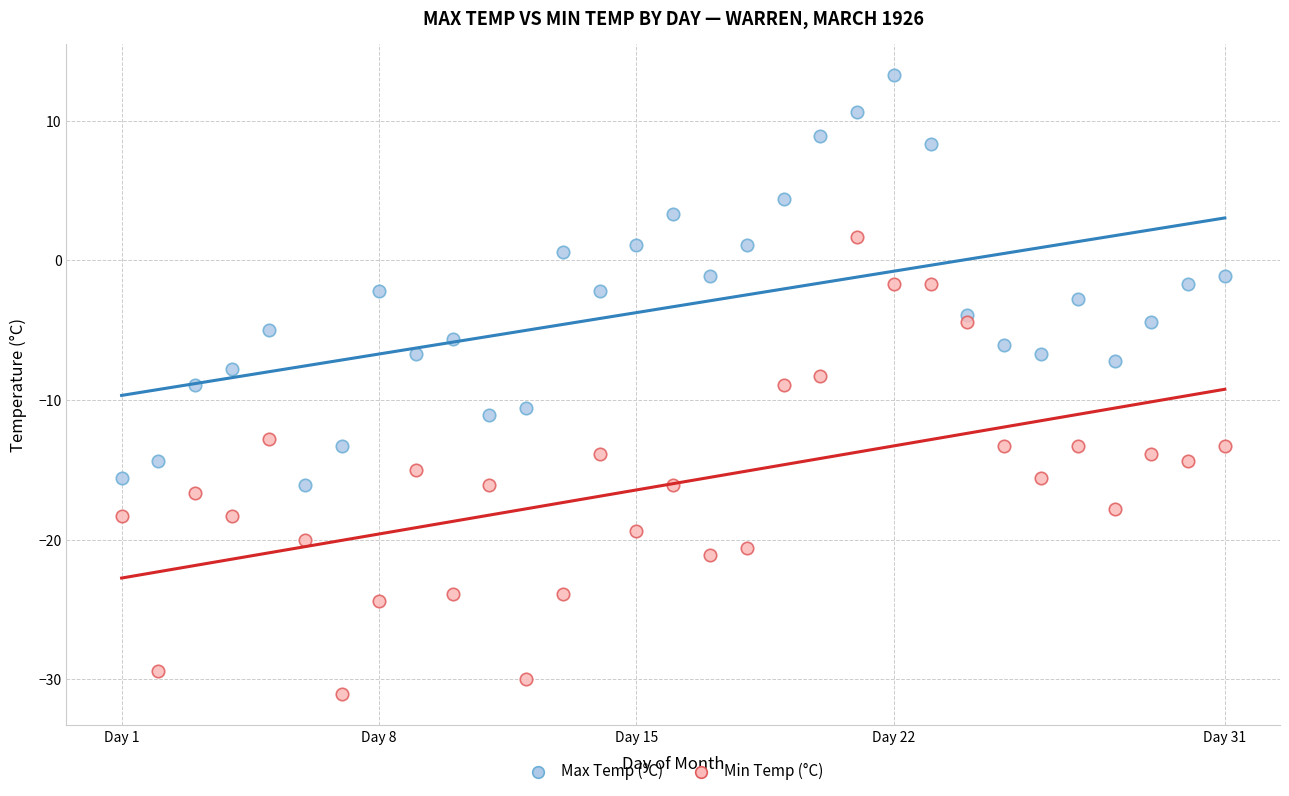

Across all data points, what is the range of X values (max minus min)?

30.0